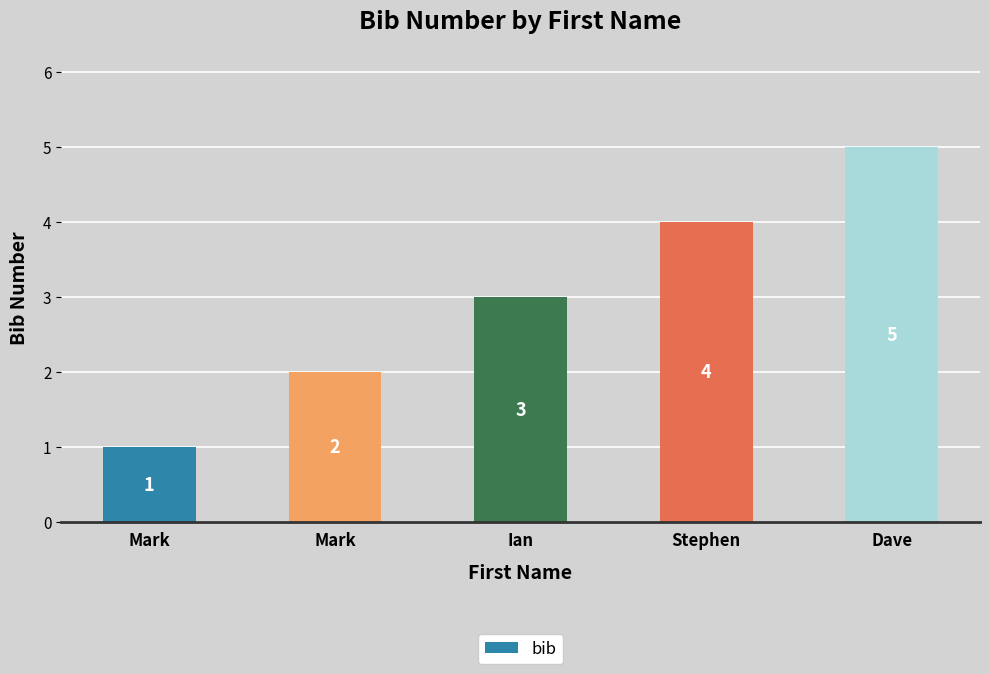

List the labels in order of value, largest first.

Dave, Stephen, Ian, Mark, Mark